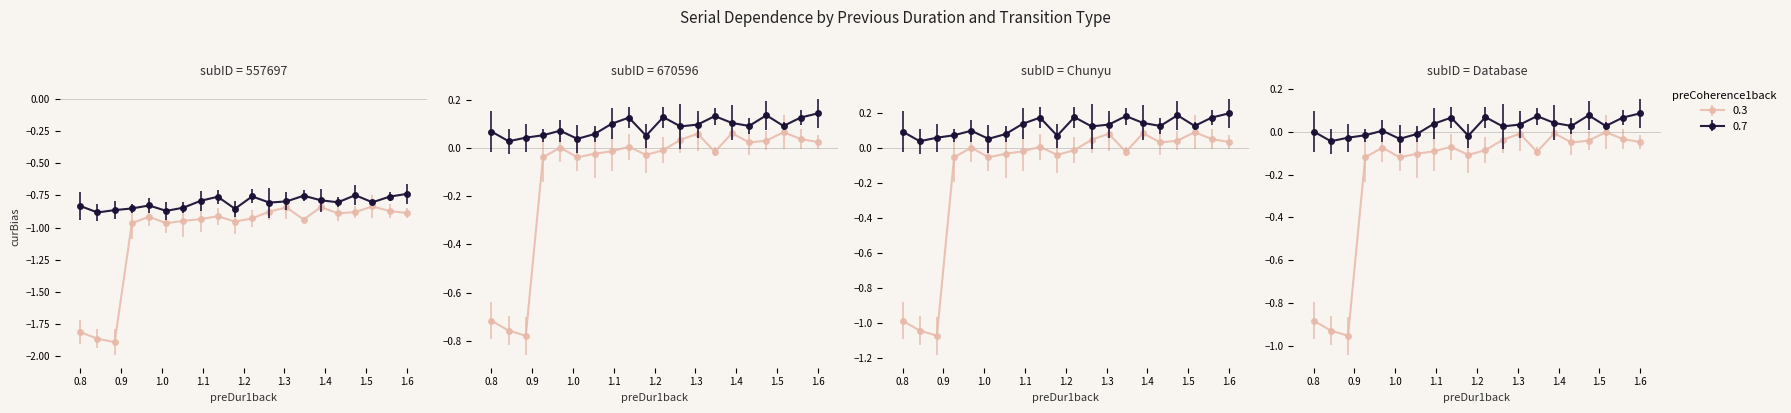

List the series in order of their overall mean, lowest first.

0.3, 0.7